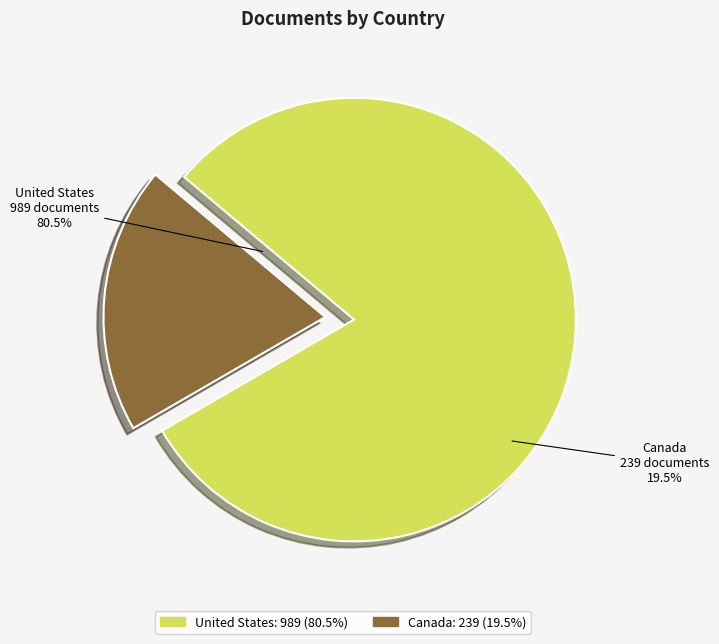

Is it true that United States is 95% of the pie?

False